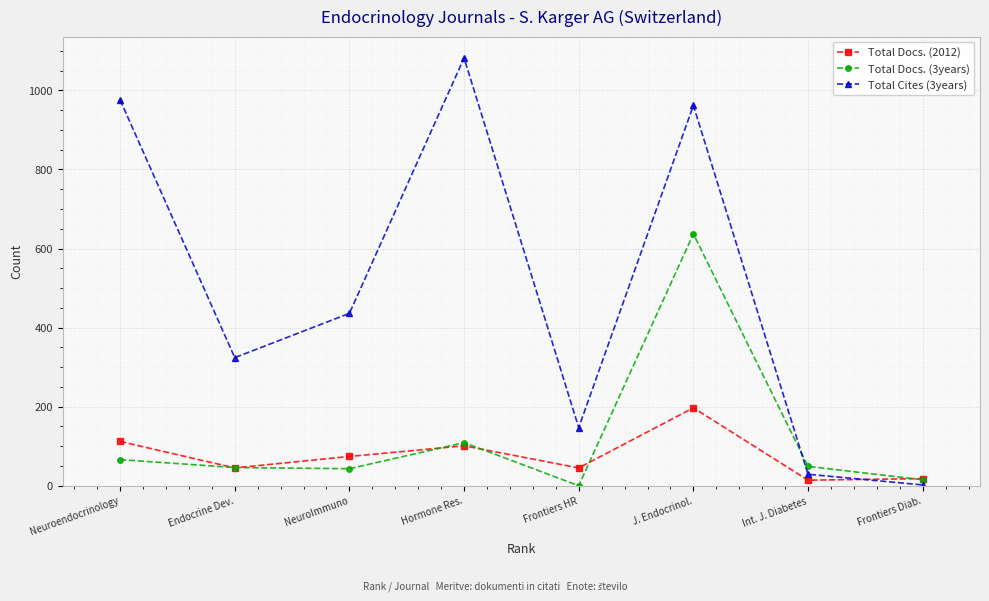

What is the average value of the Total Docs. (2012) series?

76